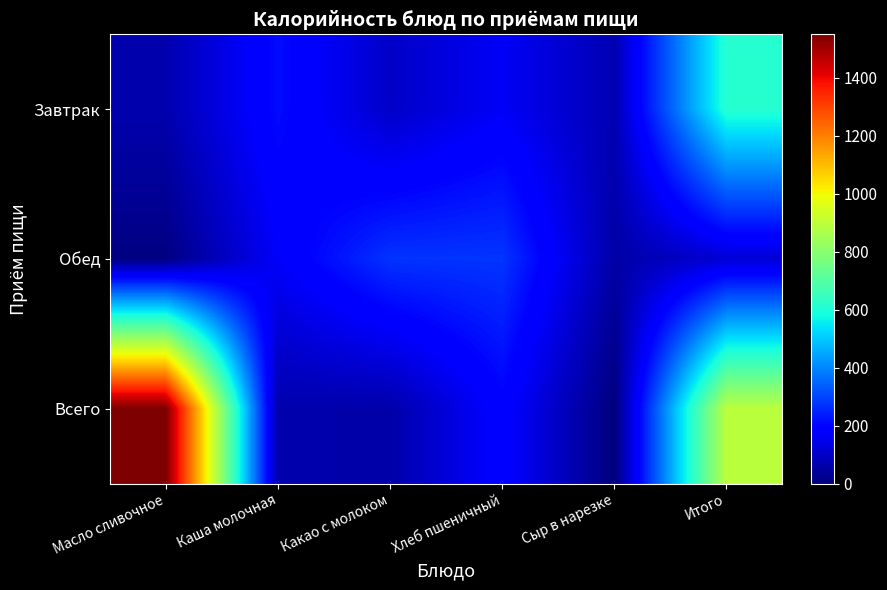

Reading left to right, list all the values displayed in this chart.

Завтрак: Масло сливочное=66.1	Каша молочная=211.2	Какао с молоком=100.4	Хлеб пшеничный=164.1	Сыр в нарезке=71.1	Итого=613.5
Обед: Масло сливочное=5.8	Каша молочная=169.9	Какао с молоком=273.2	Хлеб пшеничный=275.3	Сыр в нарезке=54.6	Итого=117.4
Всего: Масло сливочное=1550.5	Каша молочная=63.2	Какао с молоком=58.2	Хлеб пшеничный=189.8	Сыр в нарезке=0.0	Итого=896.2